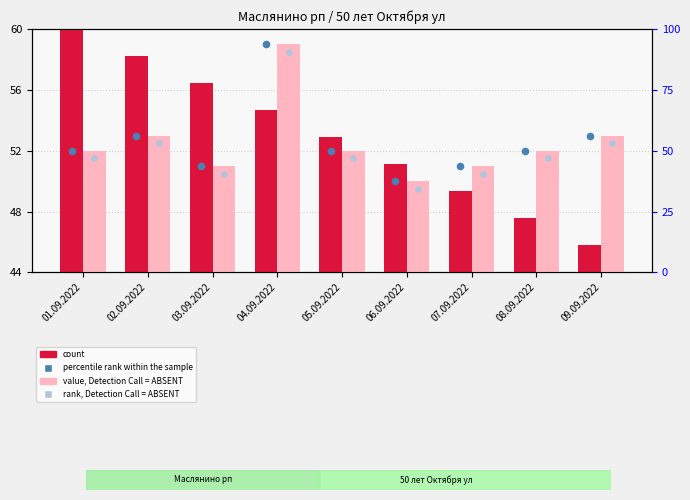

Is the value of value, Detection Call = ABSENT at 04.09.2022 greater than the value of count at 02.09.2022?

Yes